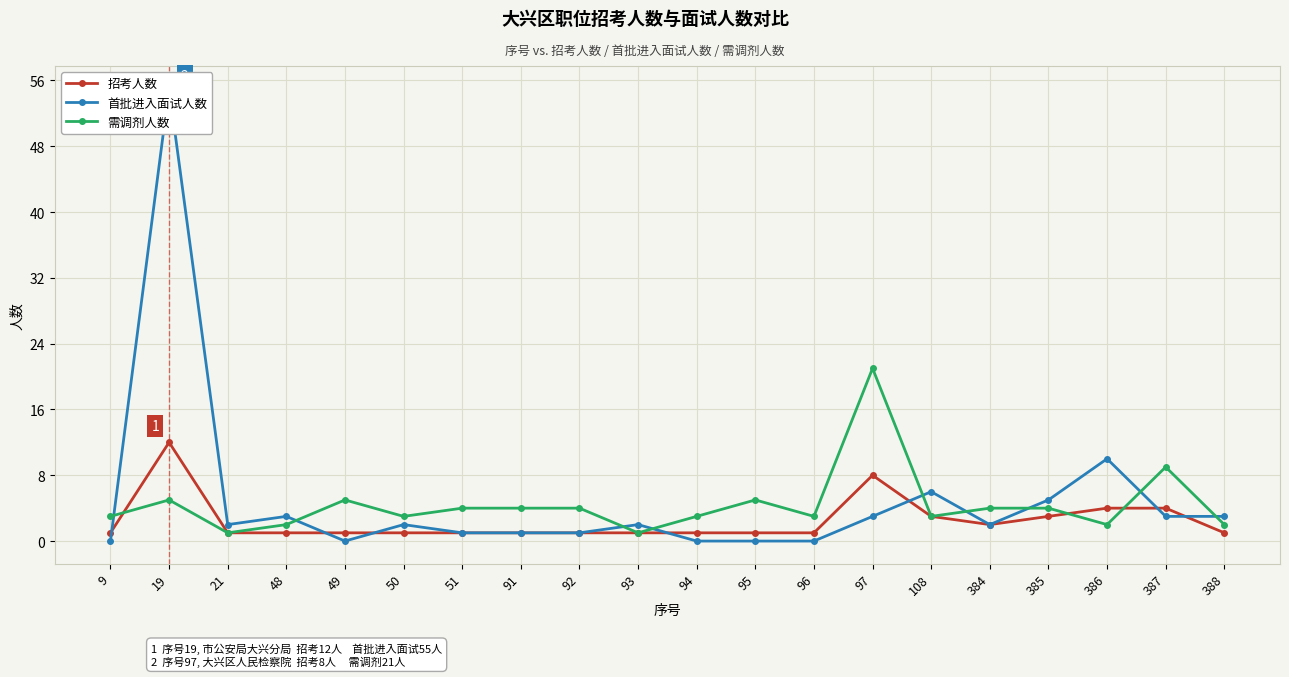

True or false: 首批进入面试人数 has a value of 5 at 385.

True